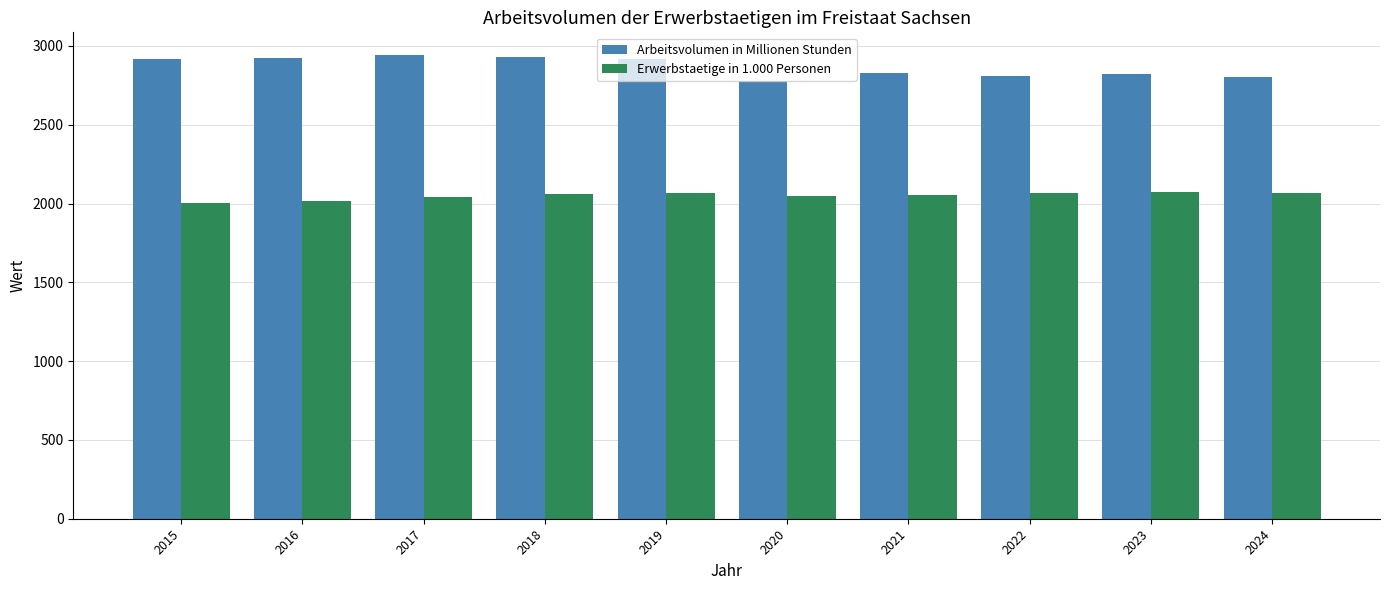

What are all the series names shown in the legend?

Arbeitsvolumen in Millionen Stunden, Erwerbstaetige in 1.000 Personen